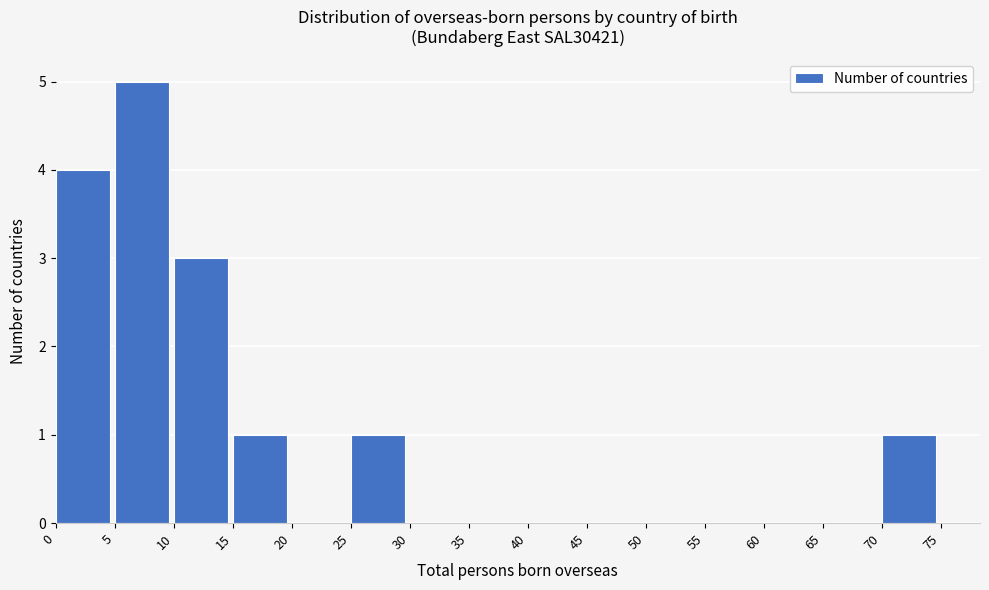

Reading left to right, list every bar in this chart as the range it spans on the x-axis followed by its height. The values are not printed on the chart, so give them approximately, as read against the axis.

0 to 5: 4
5 to 10: 5
10 to 15: 3
15 to 20: 1
20 to 25: 0
25 to 30: 1
30 to 35: 0
35 to 40: 0
40 to 45: 0
45 to 50: 0
50 to 55: 0
55 to 60: 0
60 to 65: 0
65 to 70: 0
70 to 75: 1